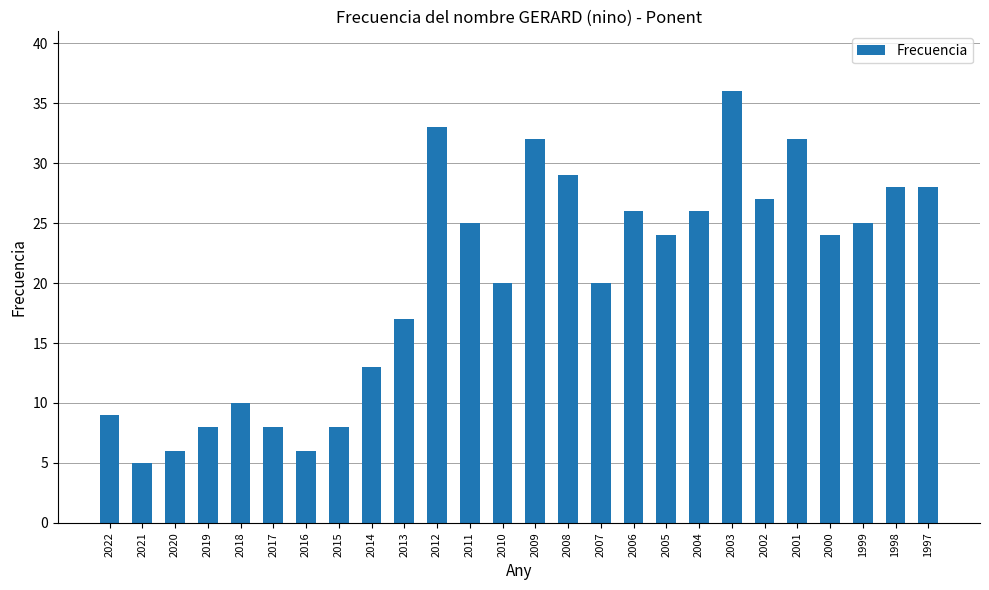

How many distinct data groups are displayed?

1